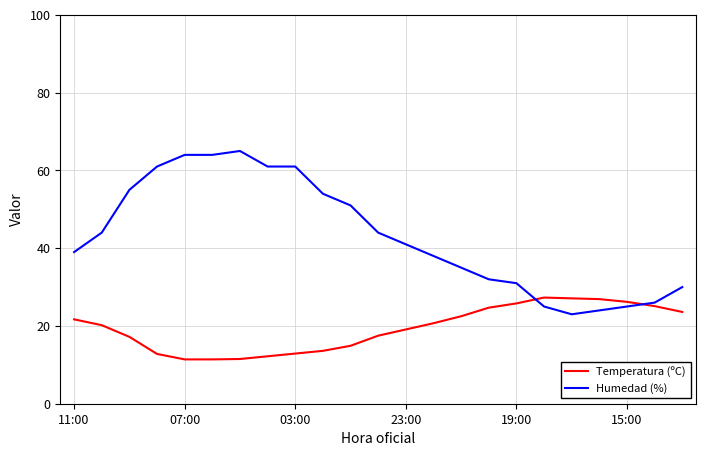

Which series has the widest spread of values?

Humedad (%)